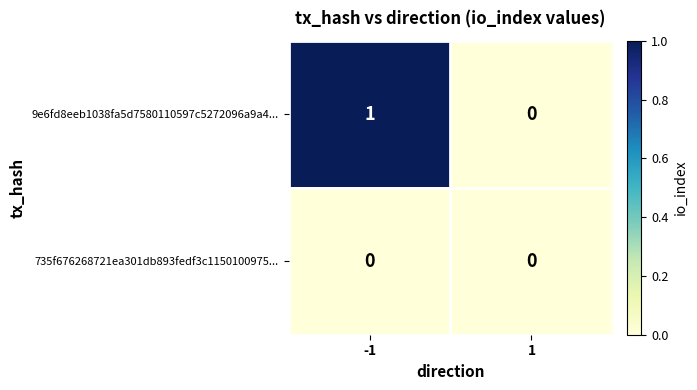

Rank the series by their average value, from lowest to highest.

735f676268721ea301db893fedf3c1150100975..., 9e6fd8eeb1038fa5d7580110597c5272096a9a4...